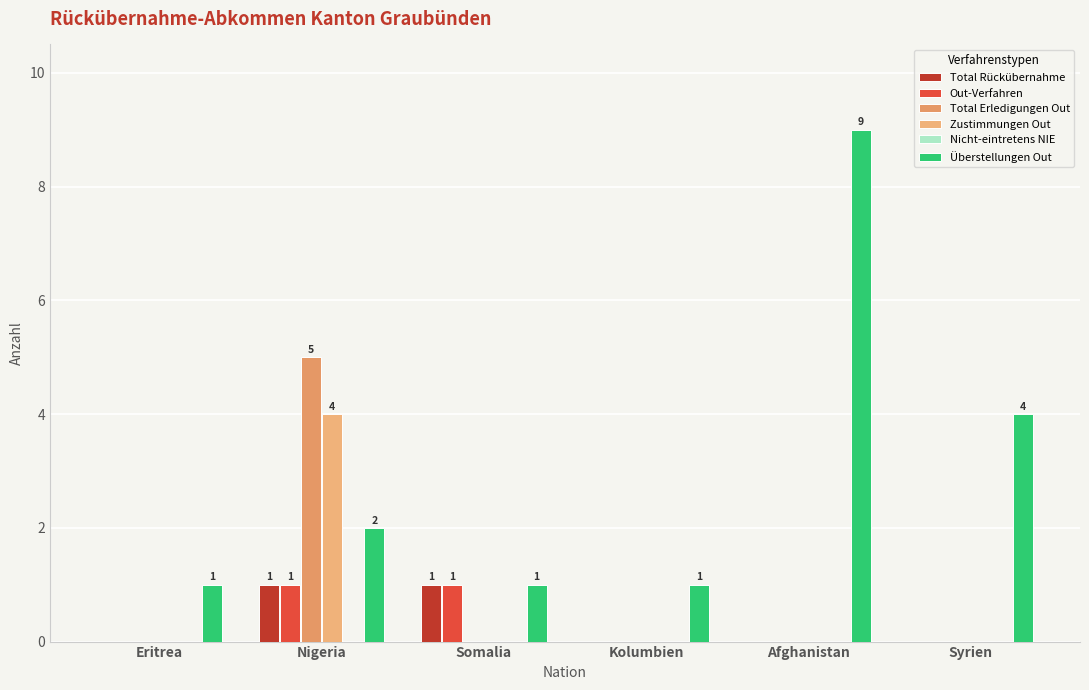

How many Total Rückübernahme values are between 0 and 1?

6